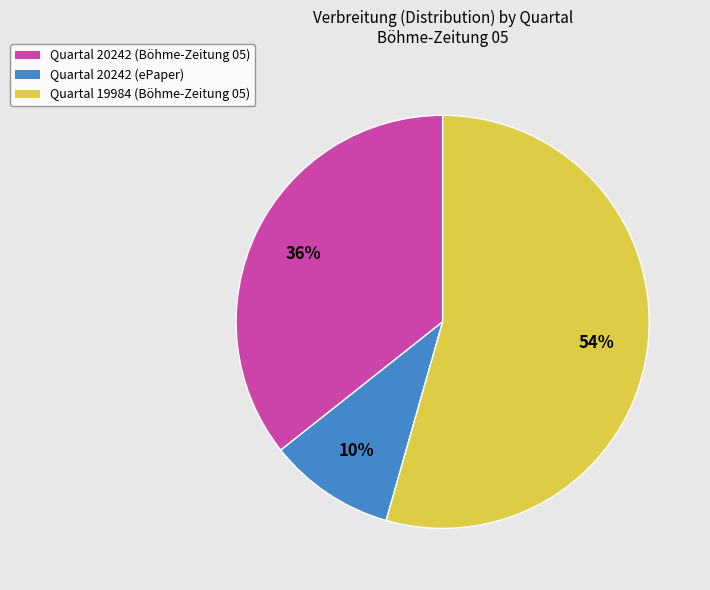

Does any single category account for the majority?

Yes